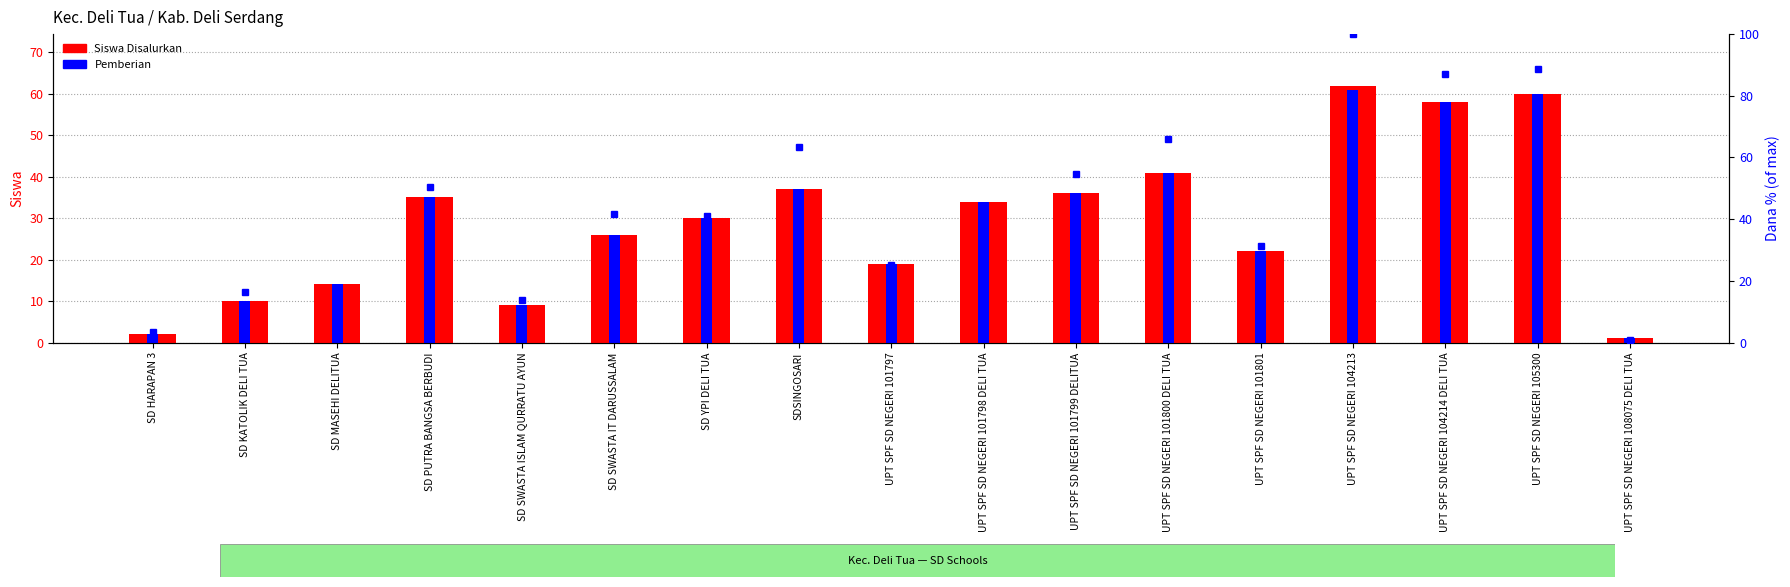

How many bars are there in each group?

2